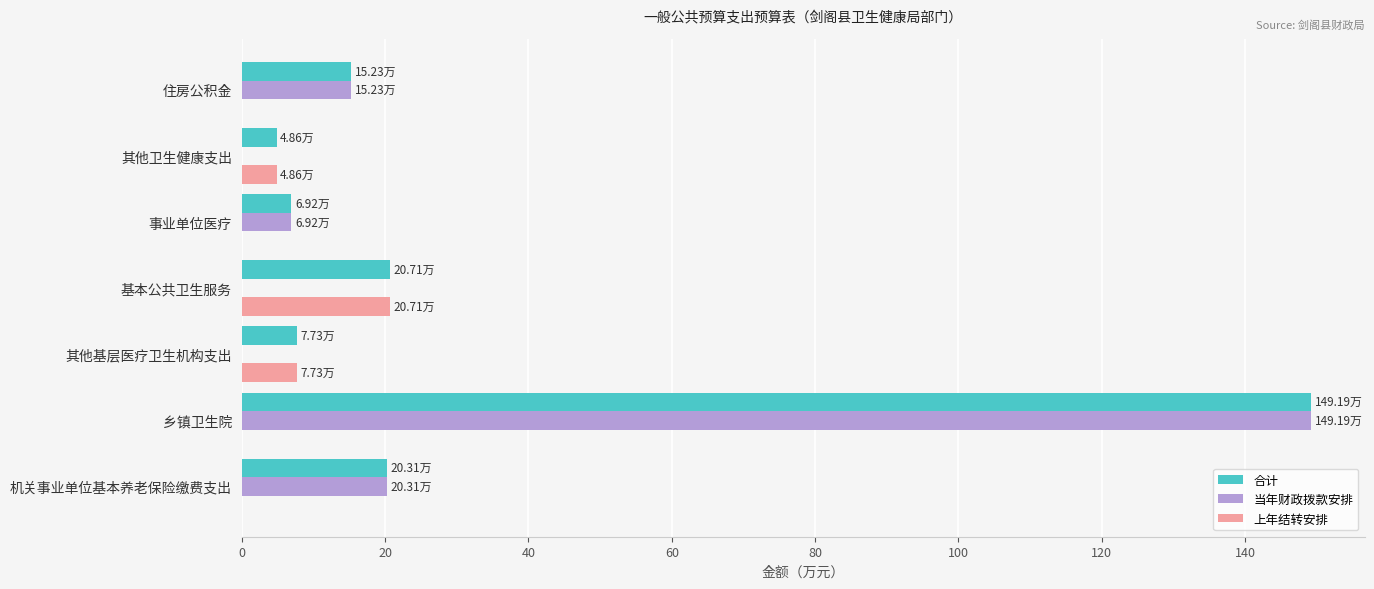

Which series has the largest range (max minus min)?

当年财政拨款安排